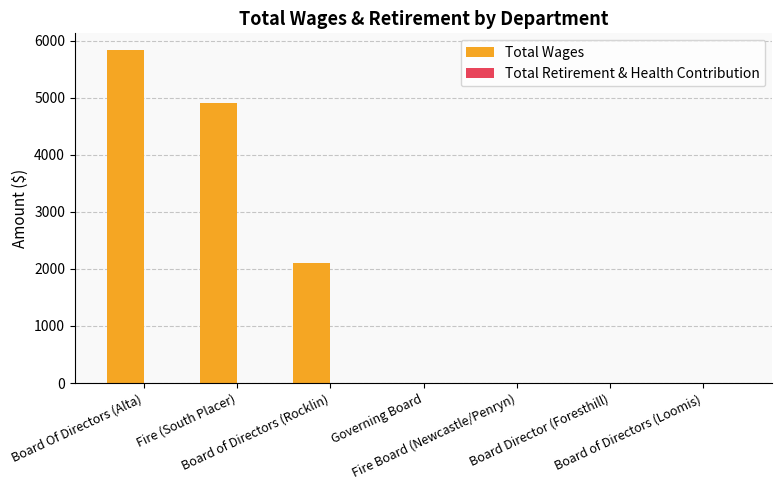

What is the sum of all values?

12838